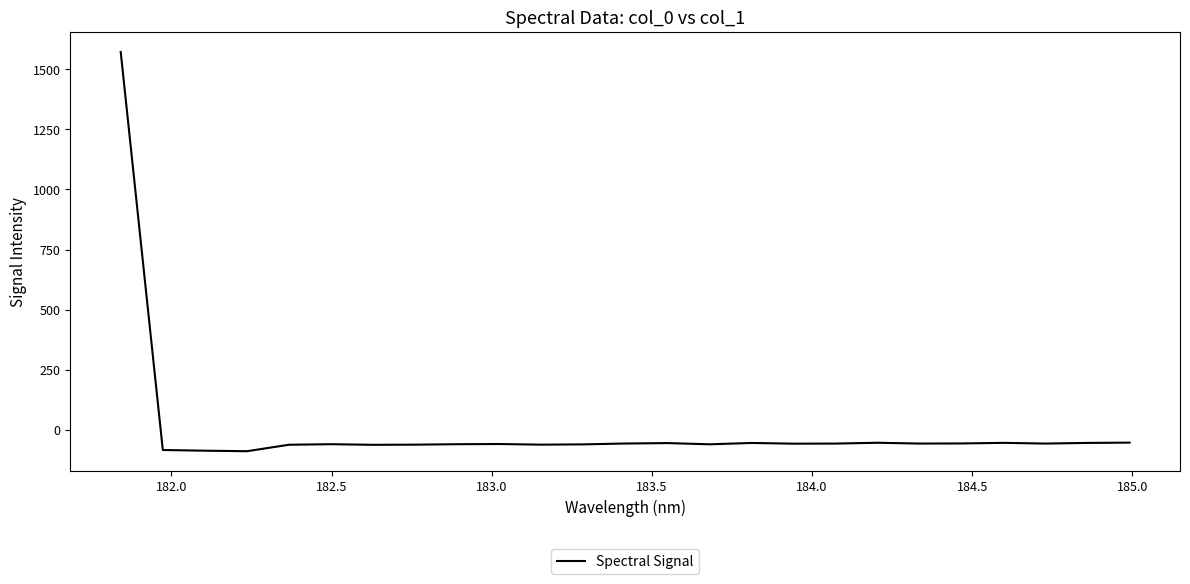

What is the greatest value displayed?

1571.9